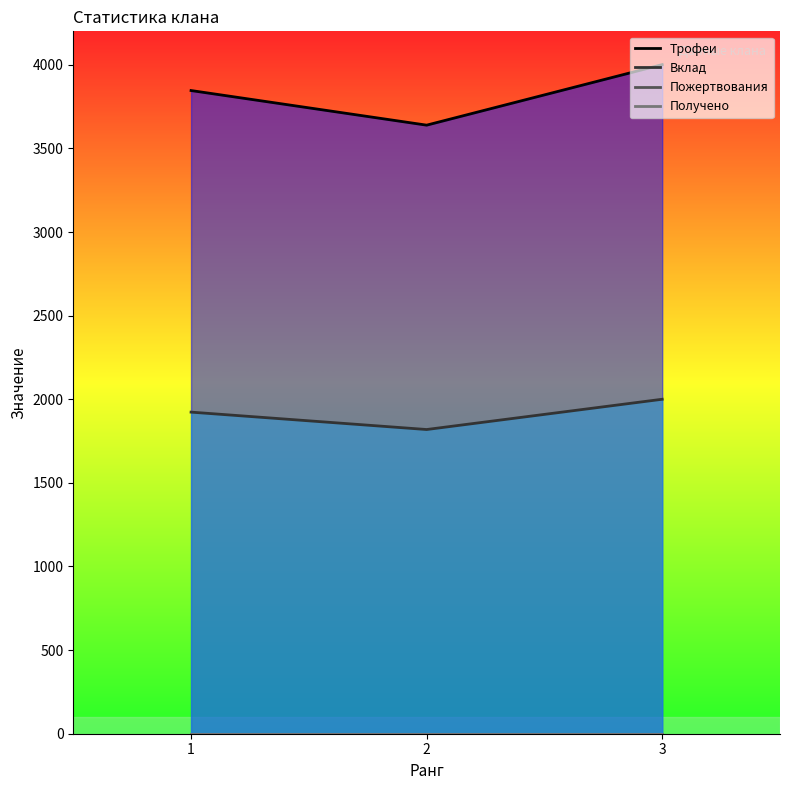

Which series has the widest spread of values?

Трофеи